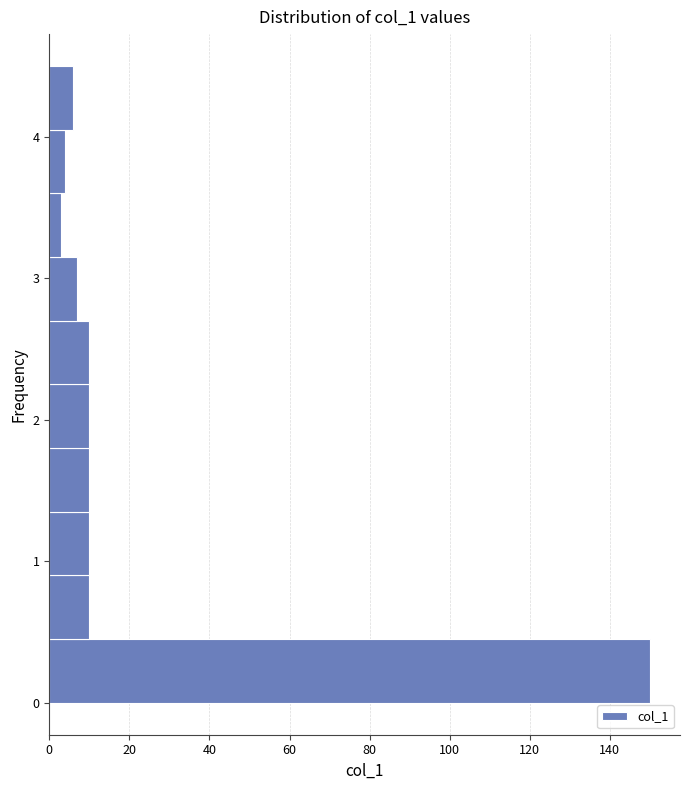

How long is the bar that spans 2.70 to 3.15 on the y-axis? Neither the bar edges nor the lengths are printed on the chart, so give them approximately, as read against the axes.

8